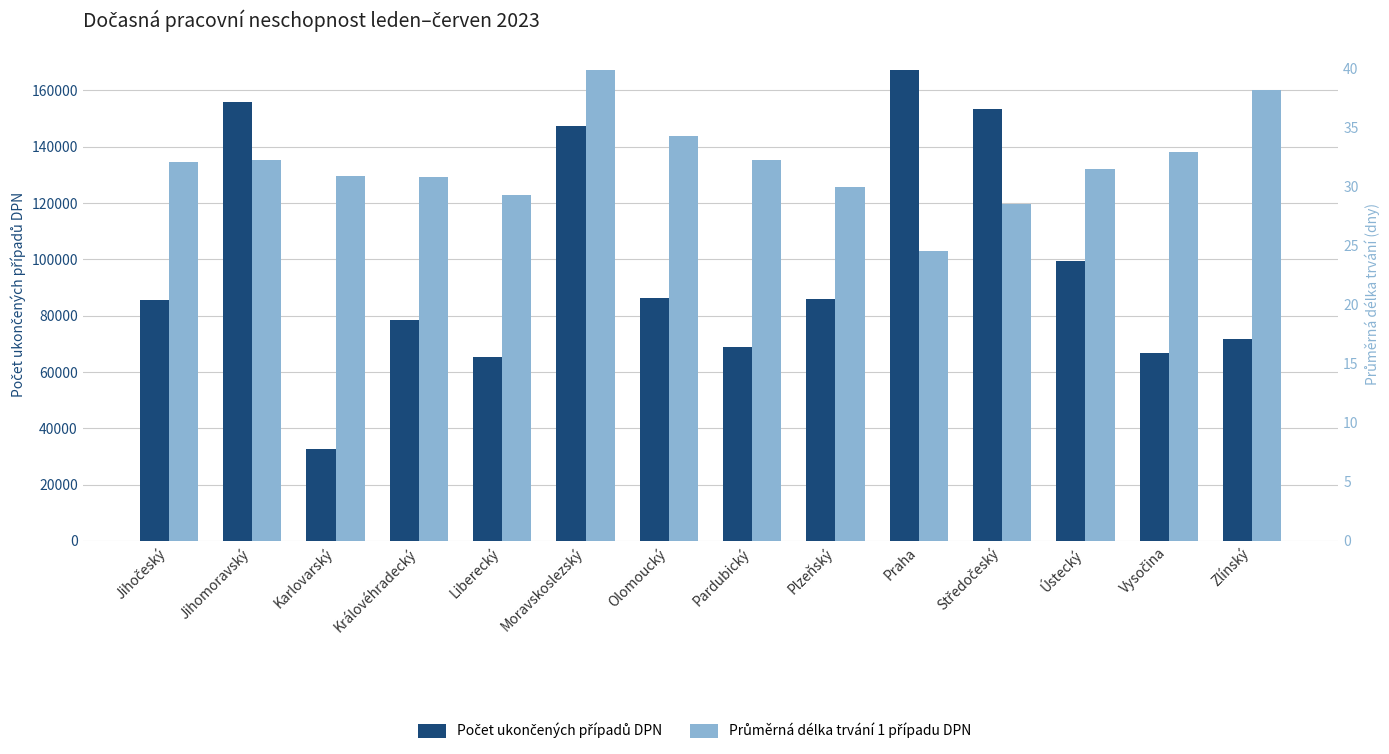

Is it true that Počet ukončených případů DPN equals 86124.0 at Olomoucký?

True